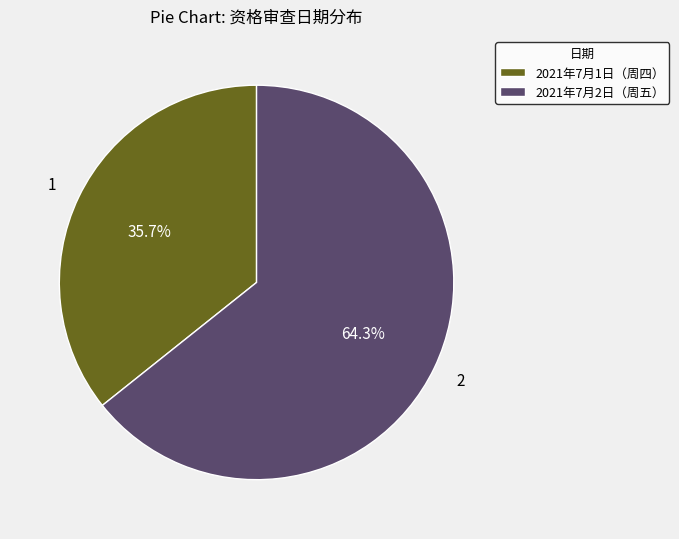

What is the ratio of the value at 2021年7月1日（周四） to the value at 2021年7月2日（周五）?

0.6